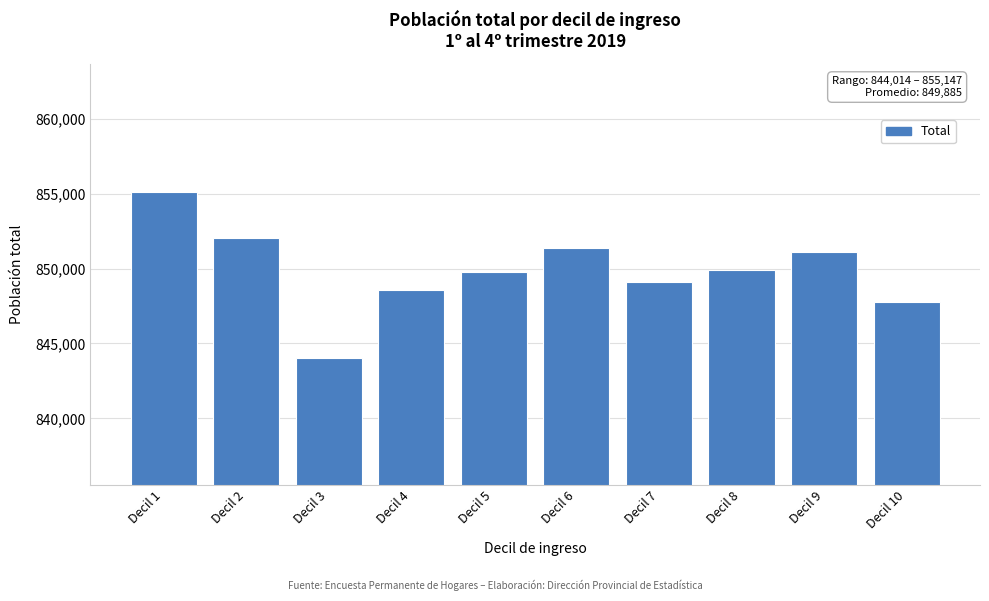

Reading left to right, transcribe all the data shown in this chart.

Decil 1=855147	Decil 2=852061	Decil 3=844014	Decil 4=848567	Decil 5=849751	Decil 6=851373	Decil 7=849119	Decil 8=849905	Decil 9=851130	Decil 10=847785